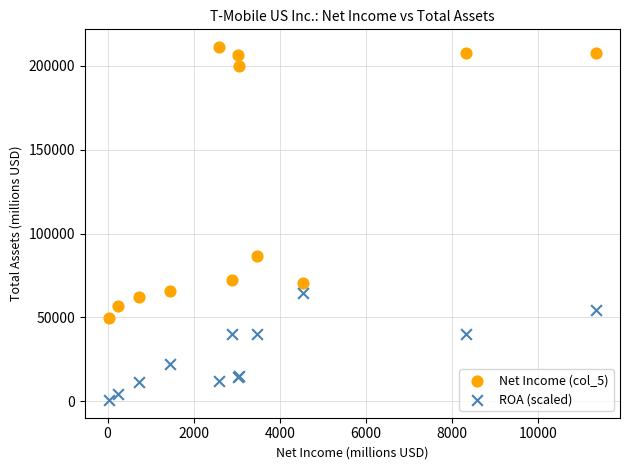

Which series contains the lowest Y value?

ROA (scaled)